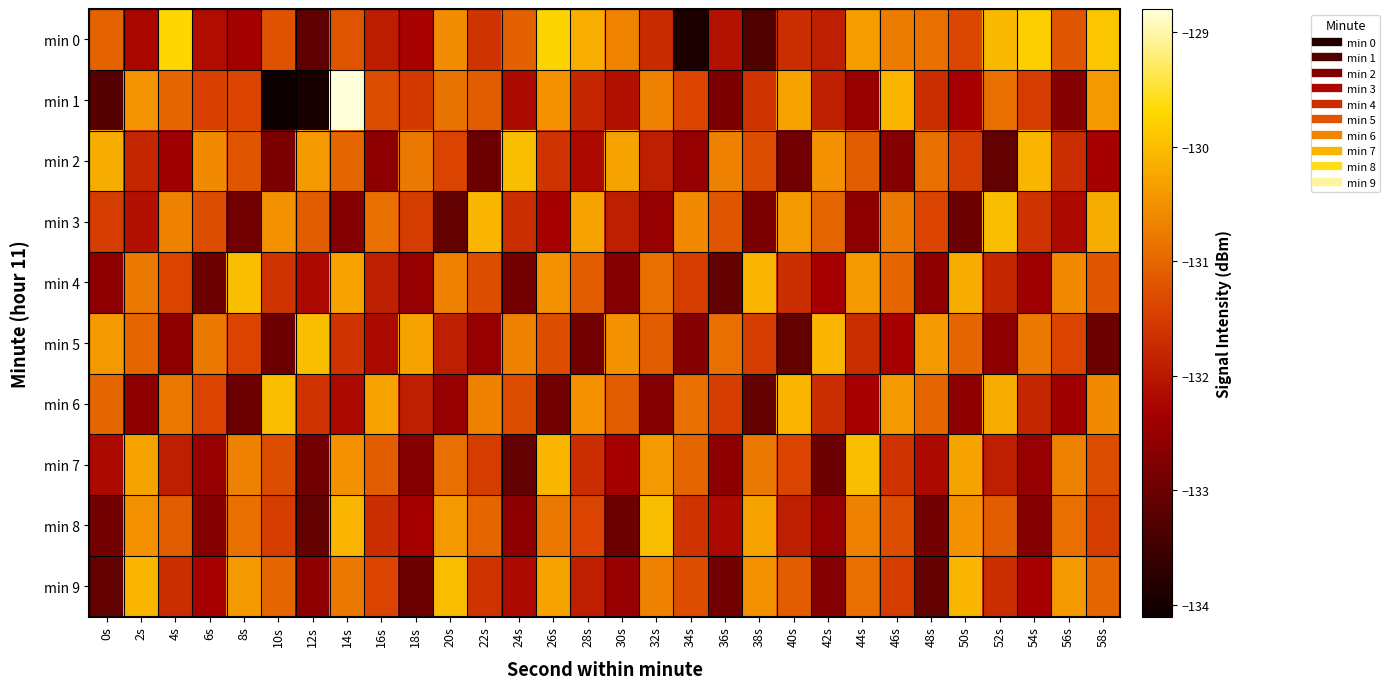

Count the number of data series in this chart.

10